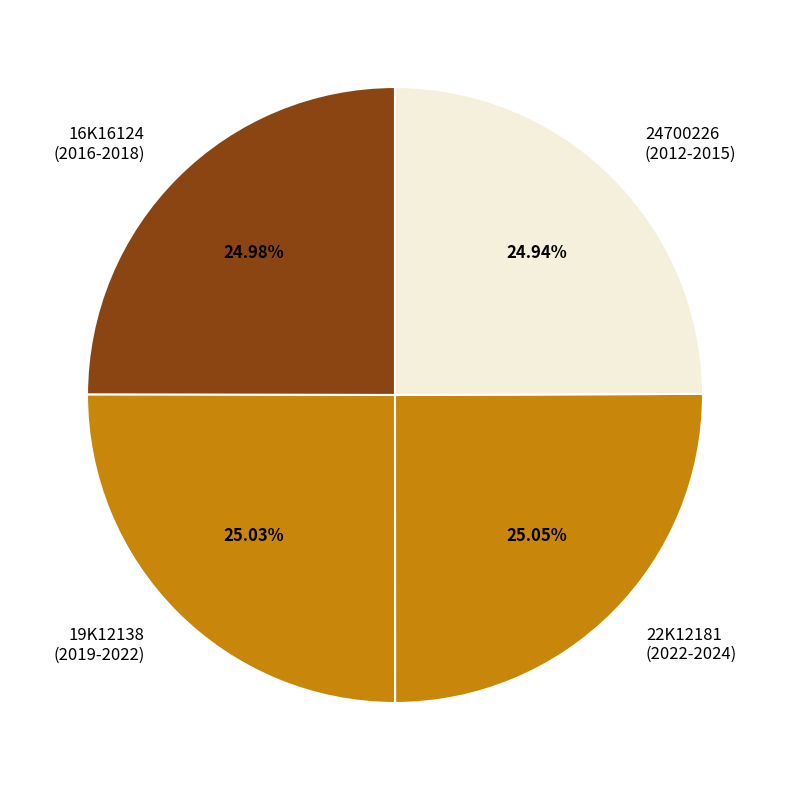

Count the number of slices in the pie.

4